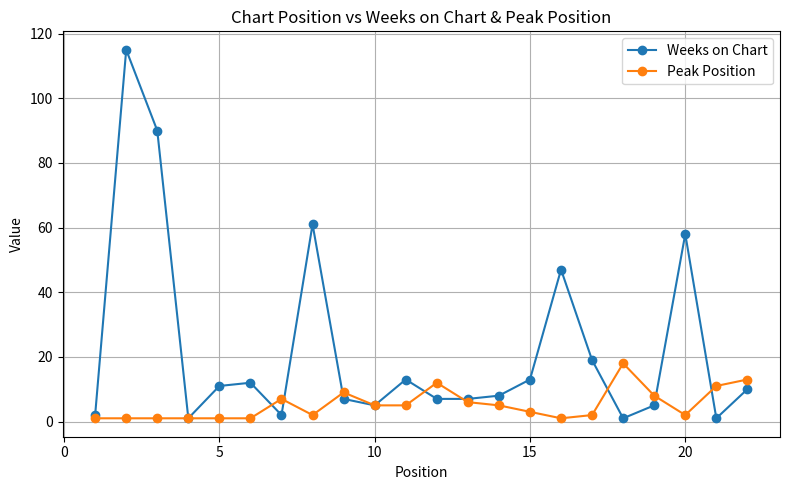

List the series in order of their overall mean, highest first.

Weeks on Chart, Peak Position